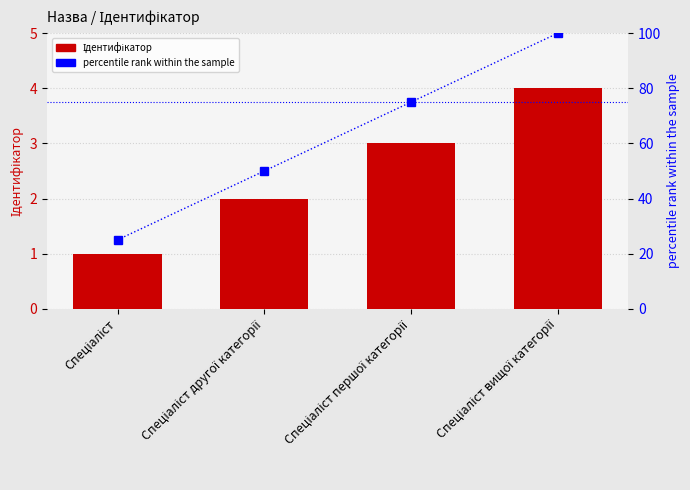

Rank the series by their average value, from highest to lowest.

percentile rank within the sample, Ідентифікатор